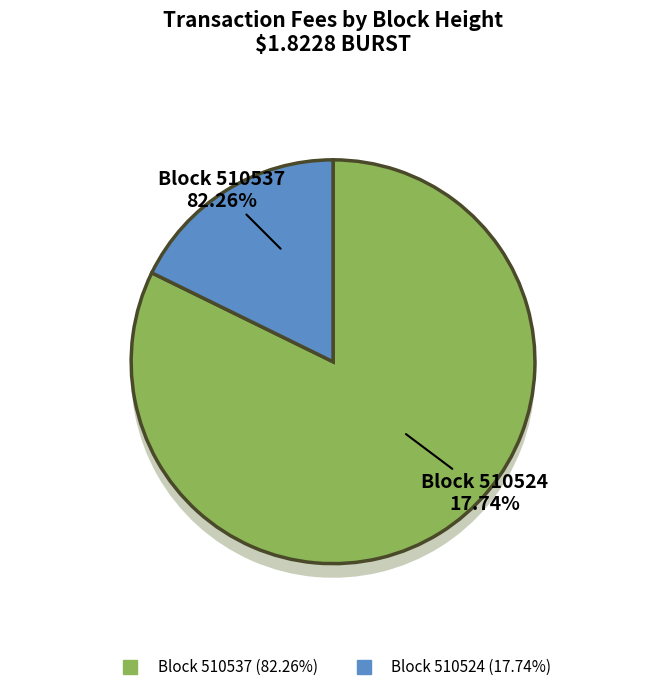

To the nearest percent, what is the difference between the 510537 and 510524 slice percentages?

65%